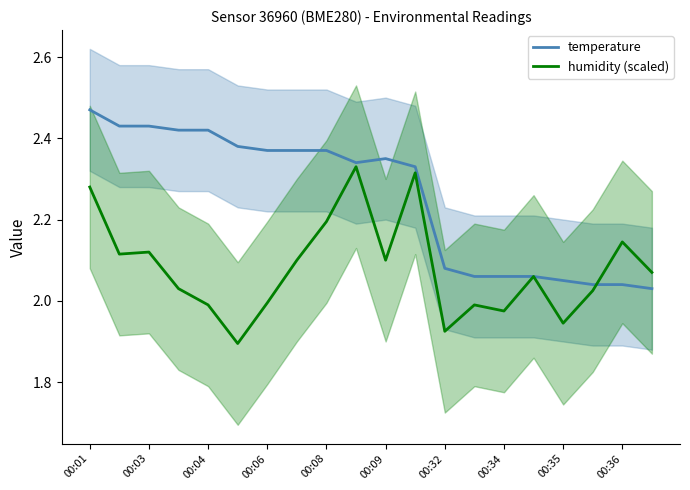

Count the number of categories in the chart.

20